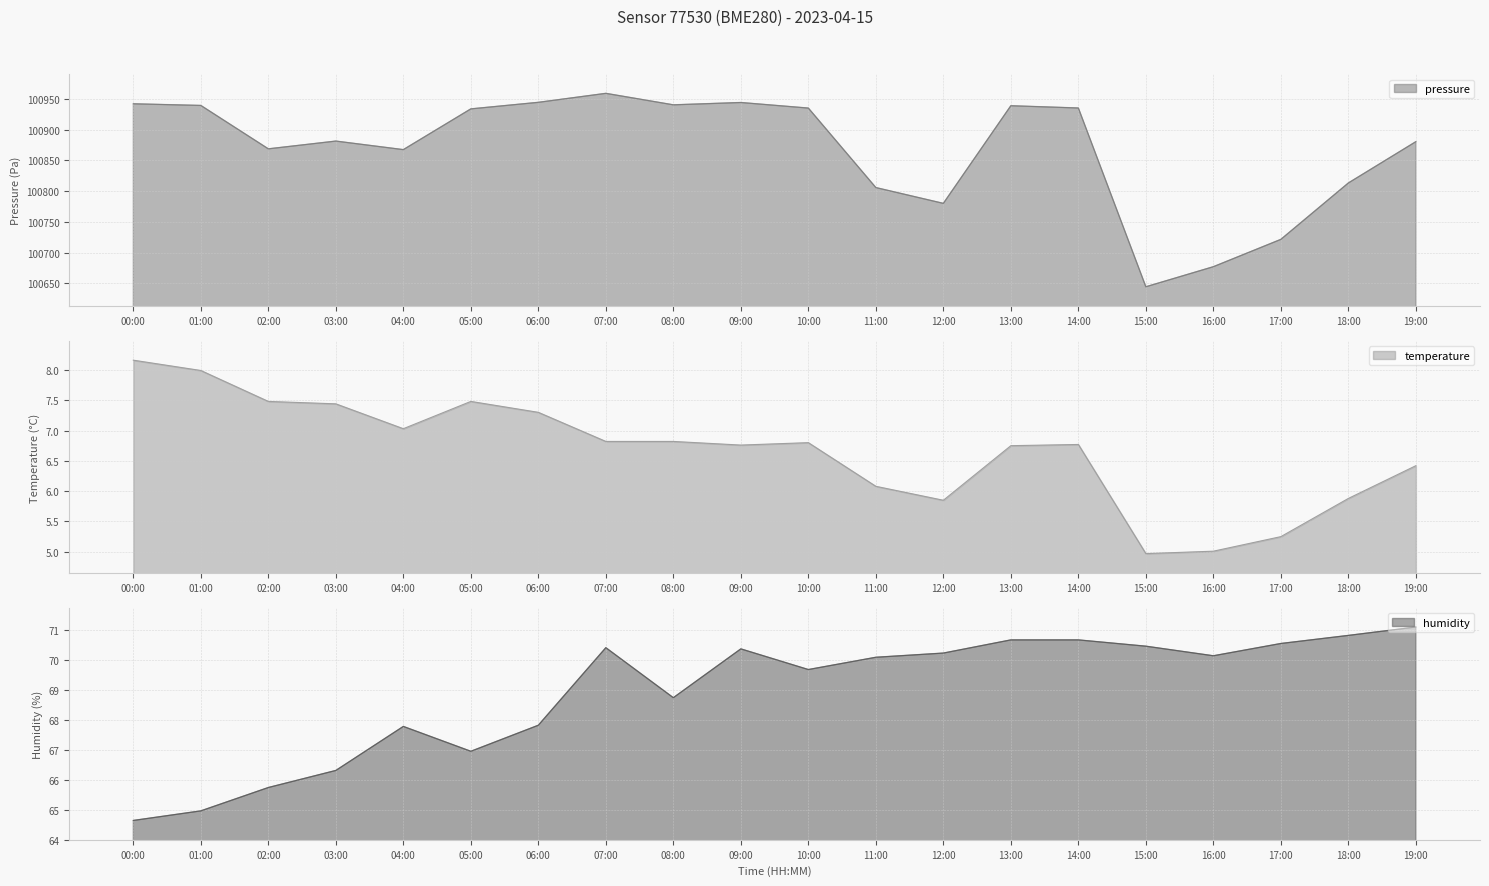

In pressure, how many points are lower than both neighbors (excluding endpoints)?

5